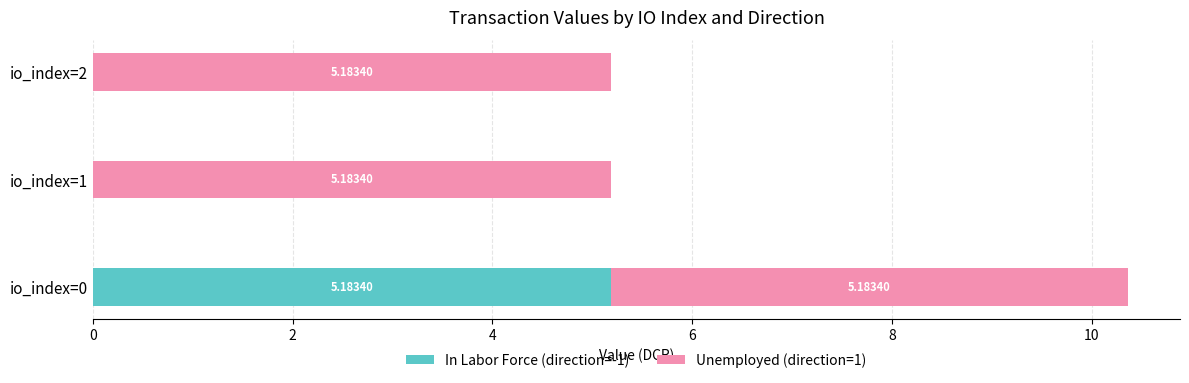

What is the sum of the In Labor Force (direction=-1) values at io_index=0 and io_index=1?

5.2